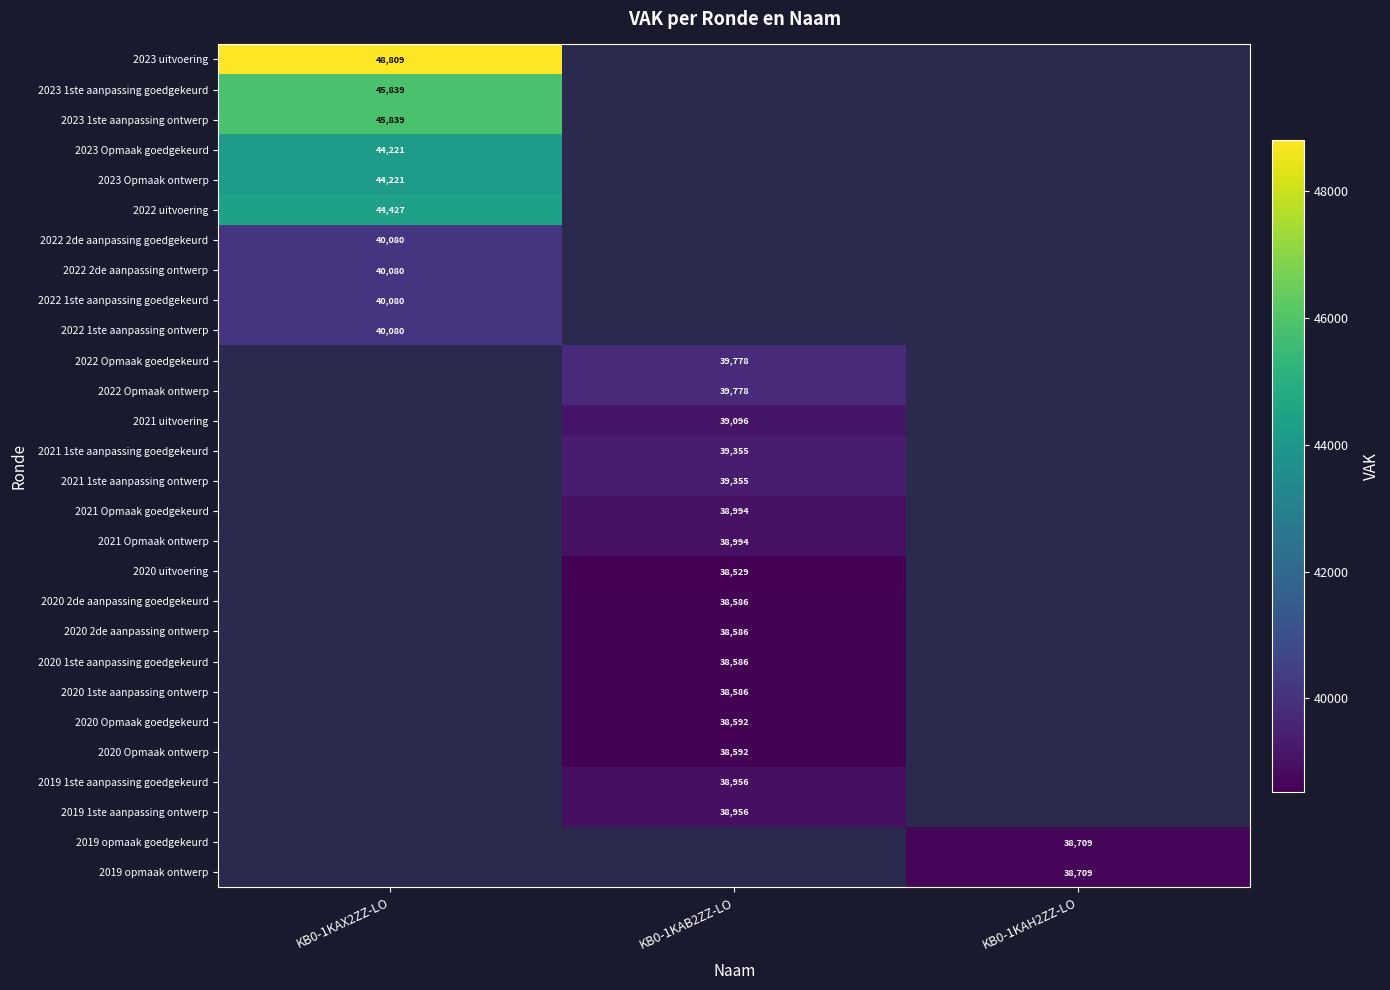

True or false: 2020 uitvoering has a value of 63694.9 at KB0-1KAB2ZZ-LO.

False